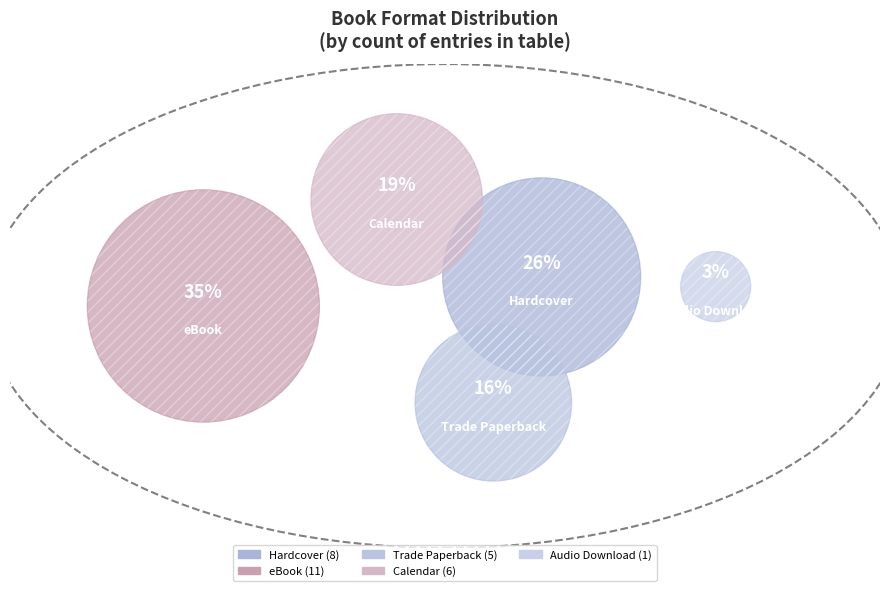

What is the smallest slice in the pie chart?

Audio Download